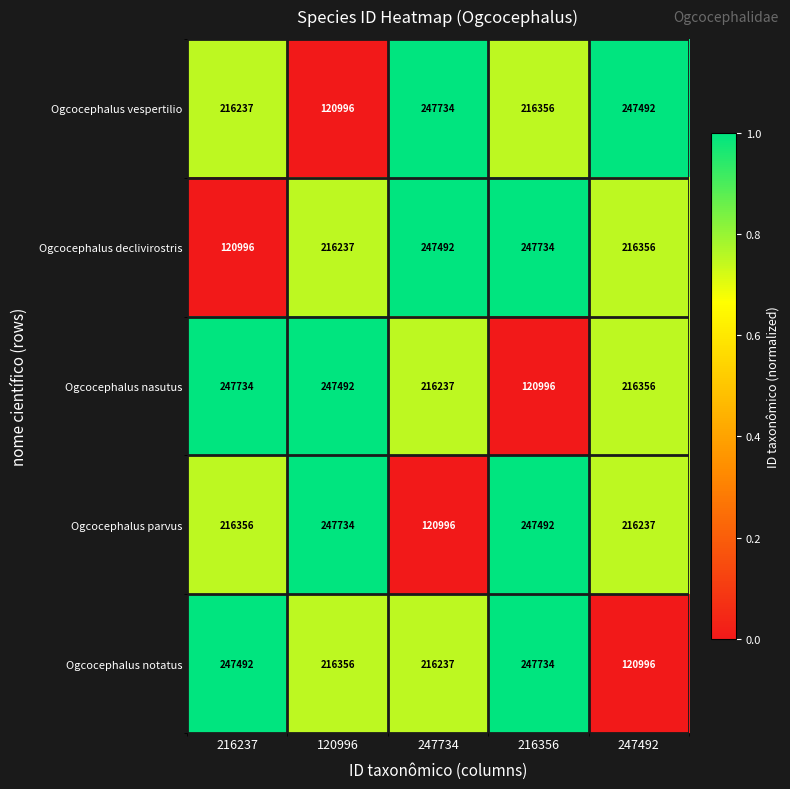

What is the spread (max minus min) of values at 216237?

126738